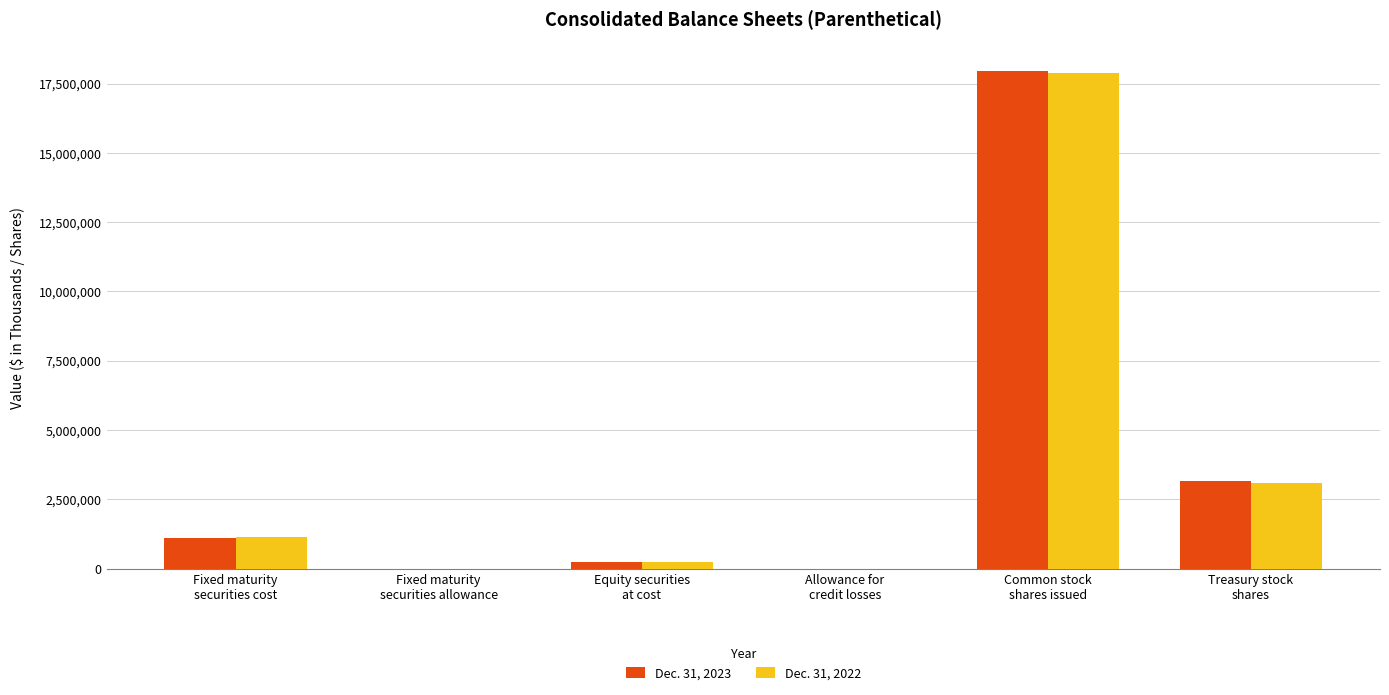

What is the greatest value displayed?

17949484